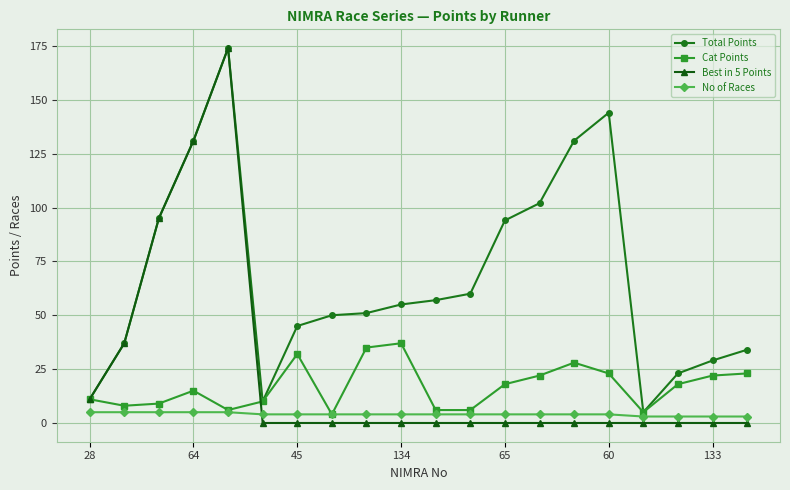

Which series has the largest total across all categories?

Total Points